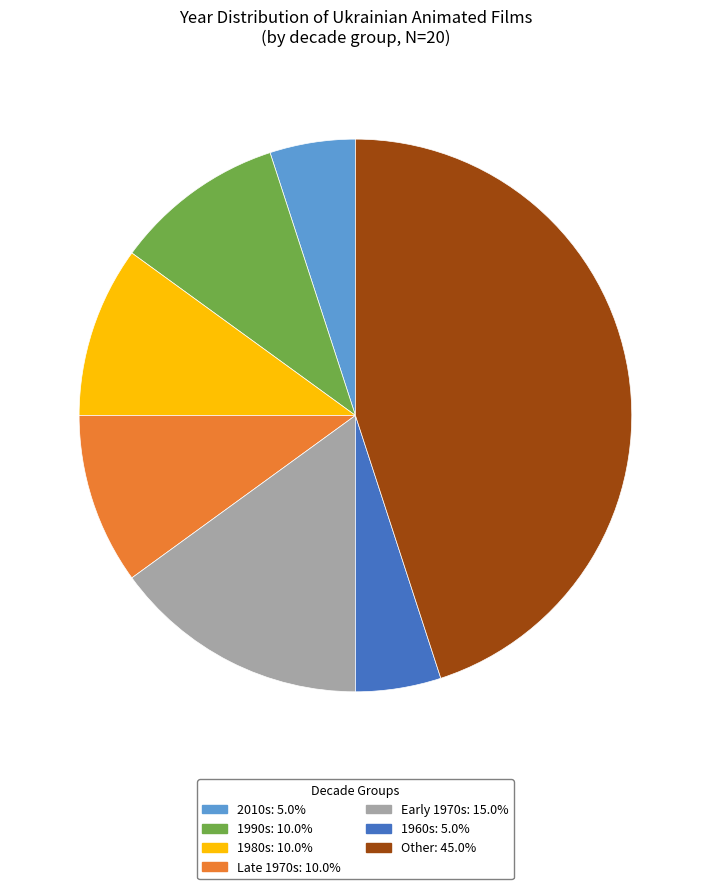

Is there any slice that represents more than half of the pie?

No